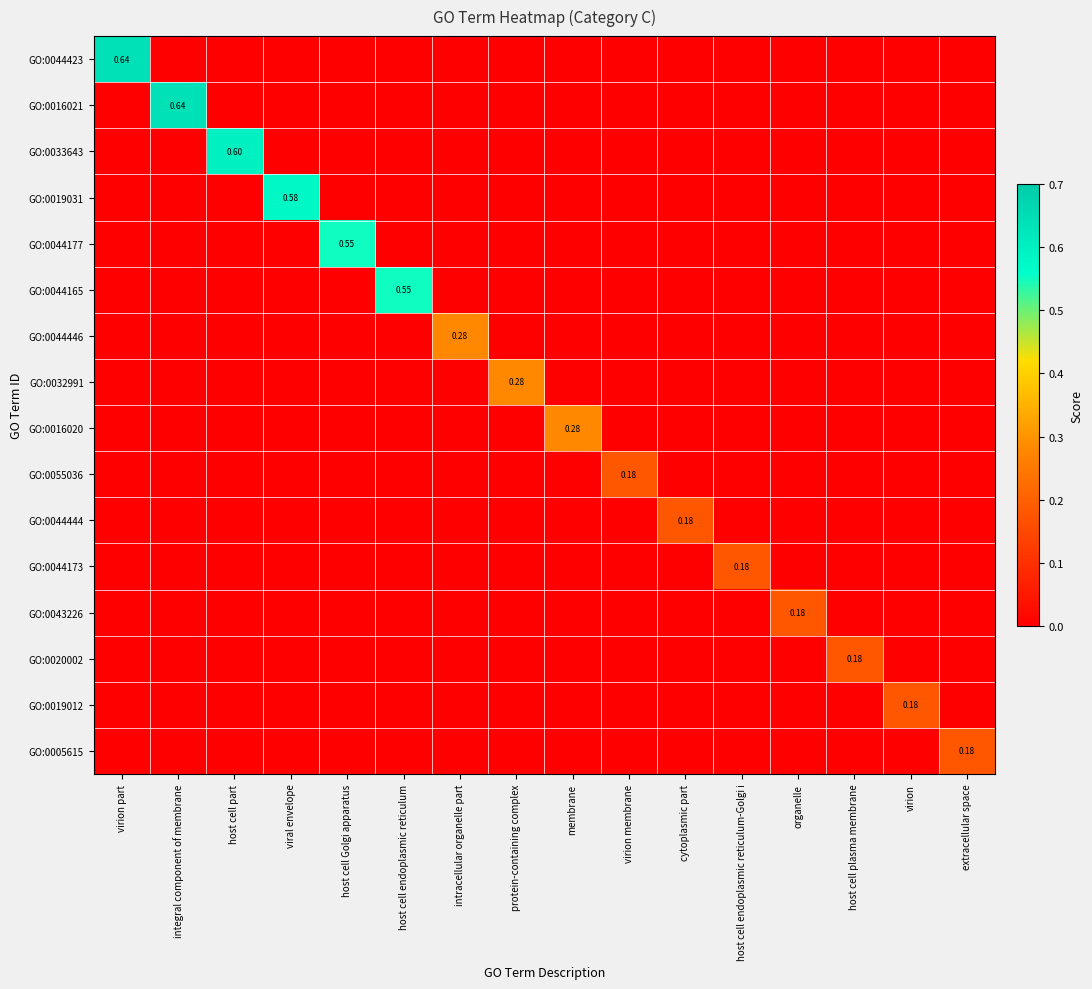

Which series has the largest range (max minus min)?

GO:0044423